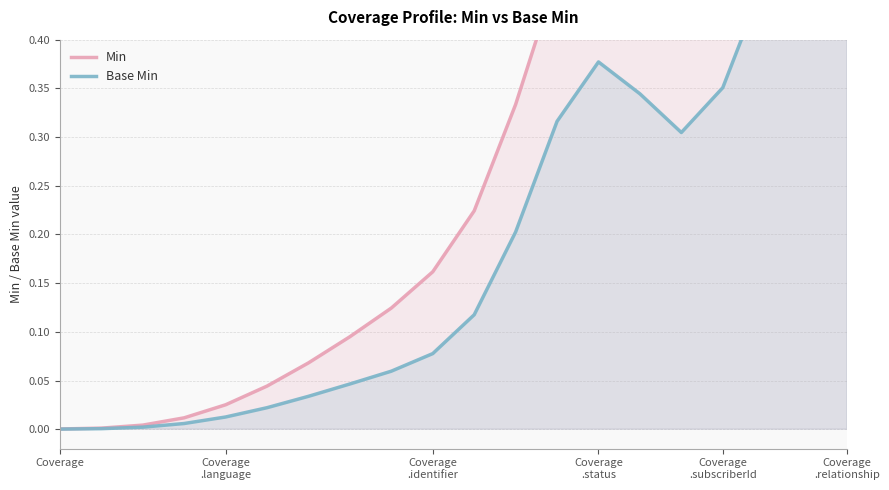

What are all the series names shown in the legend?

Min, Base Min